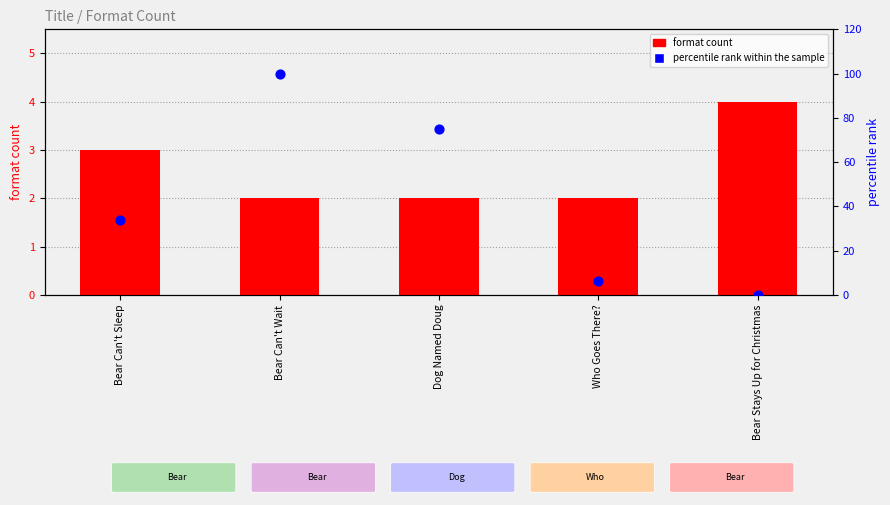

What are all the series names shown in the legend?

format count, percentile rank within the sample